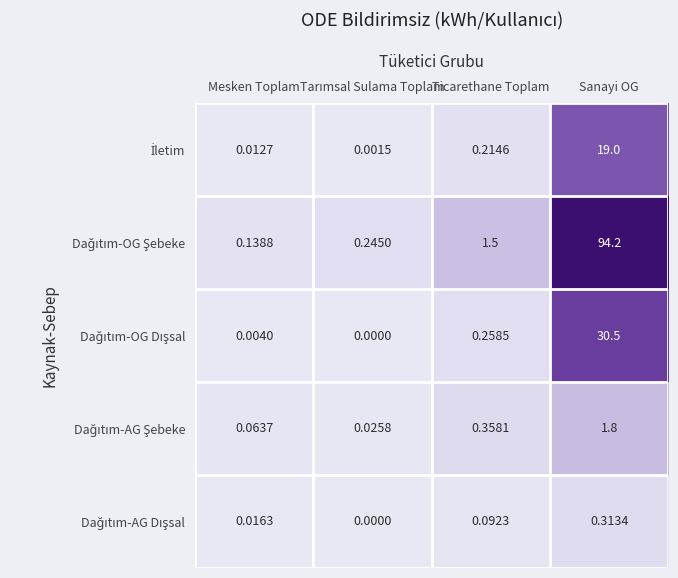

At how many categories does at least one series exceed 1?

2